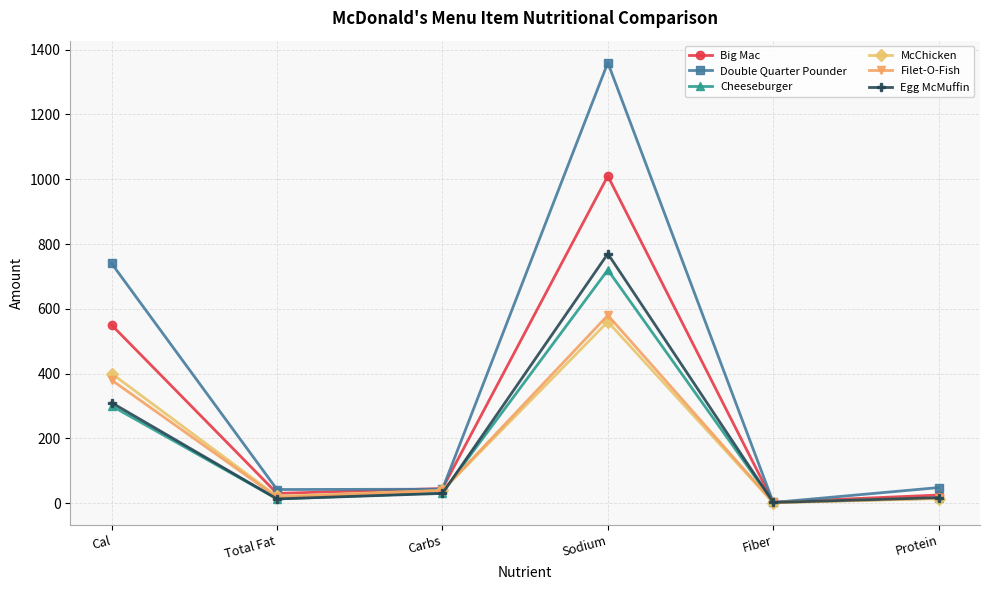

How many lines are shown in the chart?

6